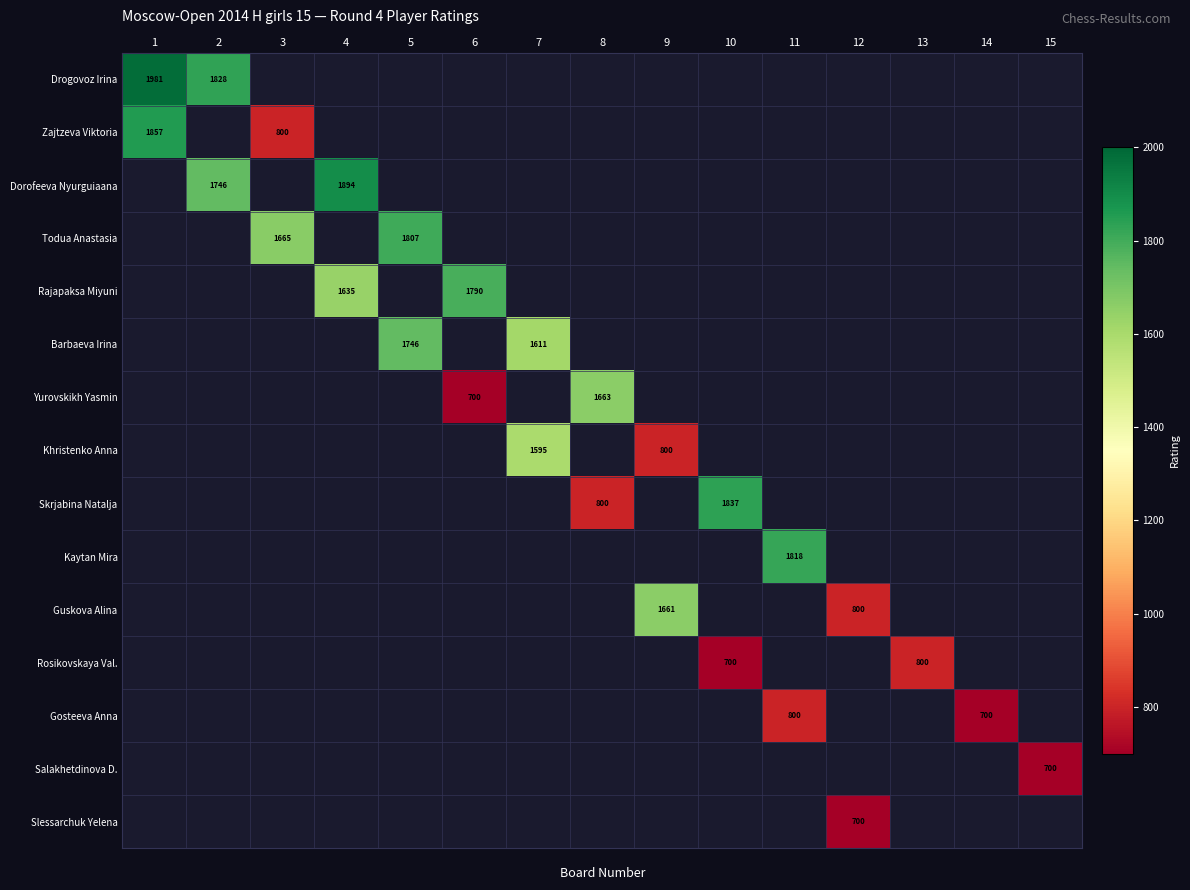

The value of Khristenko Anna at 7 is 705. True or false?

False